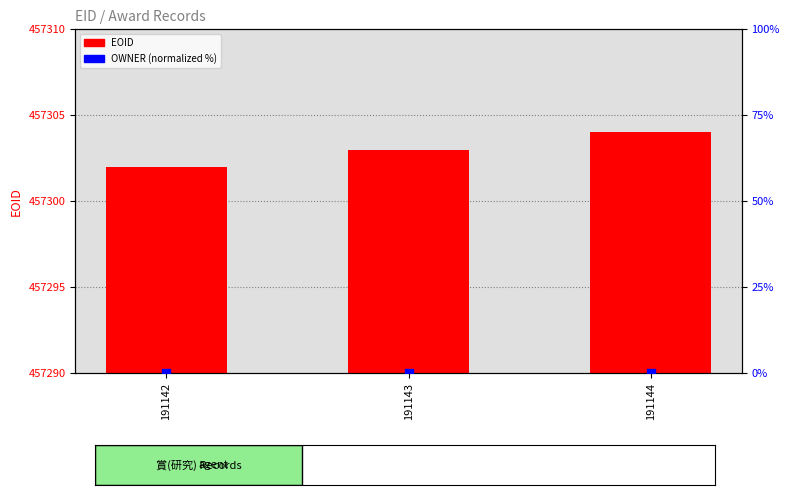

Which series has the widest spread of Y values?

EOID